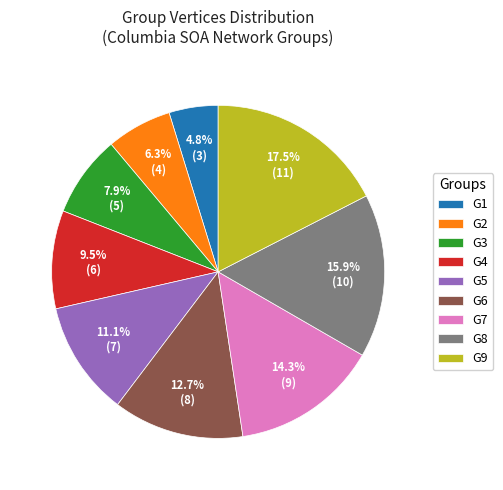

Is it true that G7 is 20% of the pie?

False